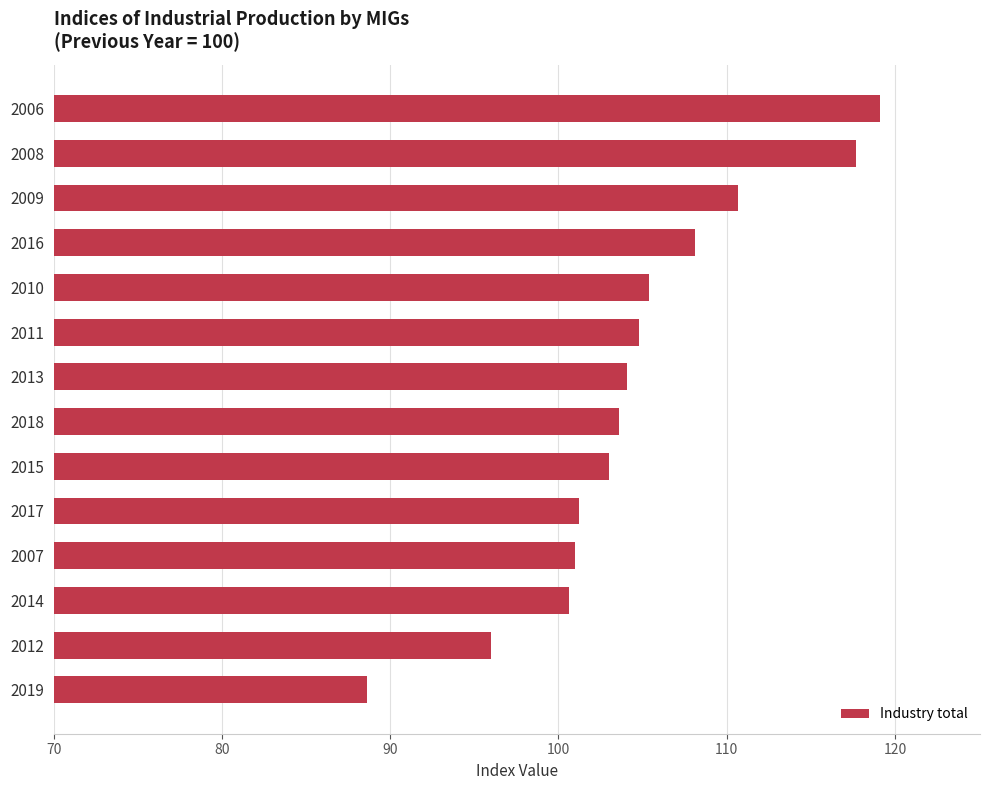

The chart shows a value of 103.0 at 2015. True or false?

True